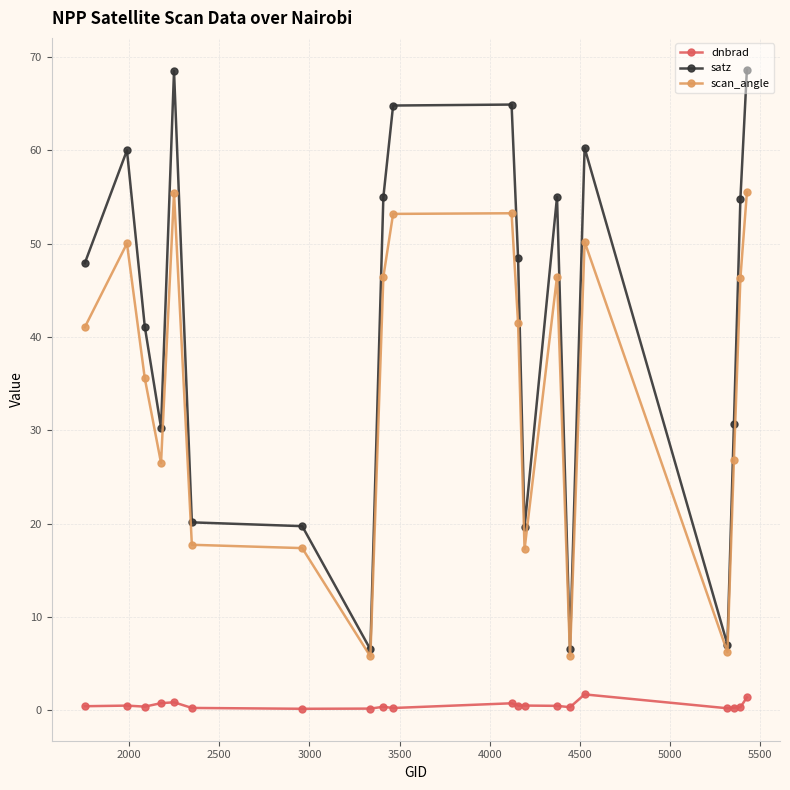

What is the value of the scan_angle point at the 3rd from the left?

35.6